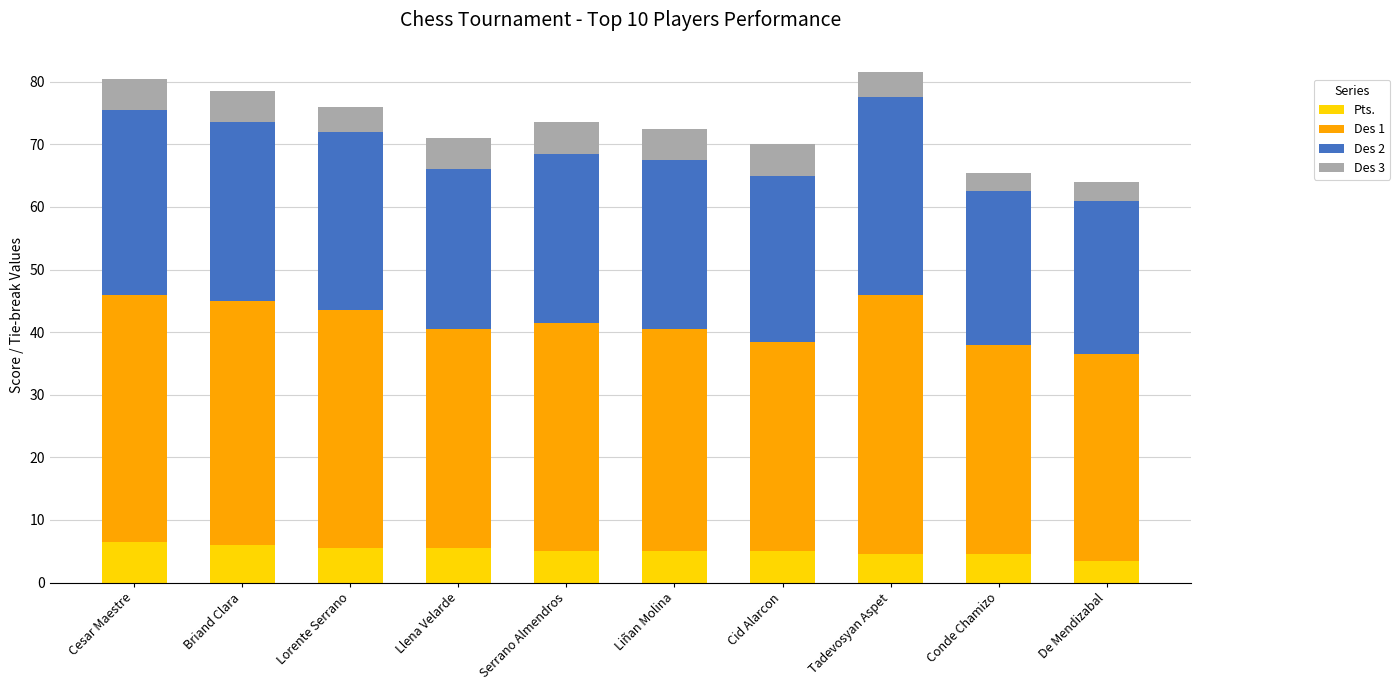

What is the total value across all series at Lorente Serrano?

76.0